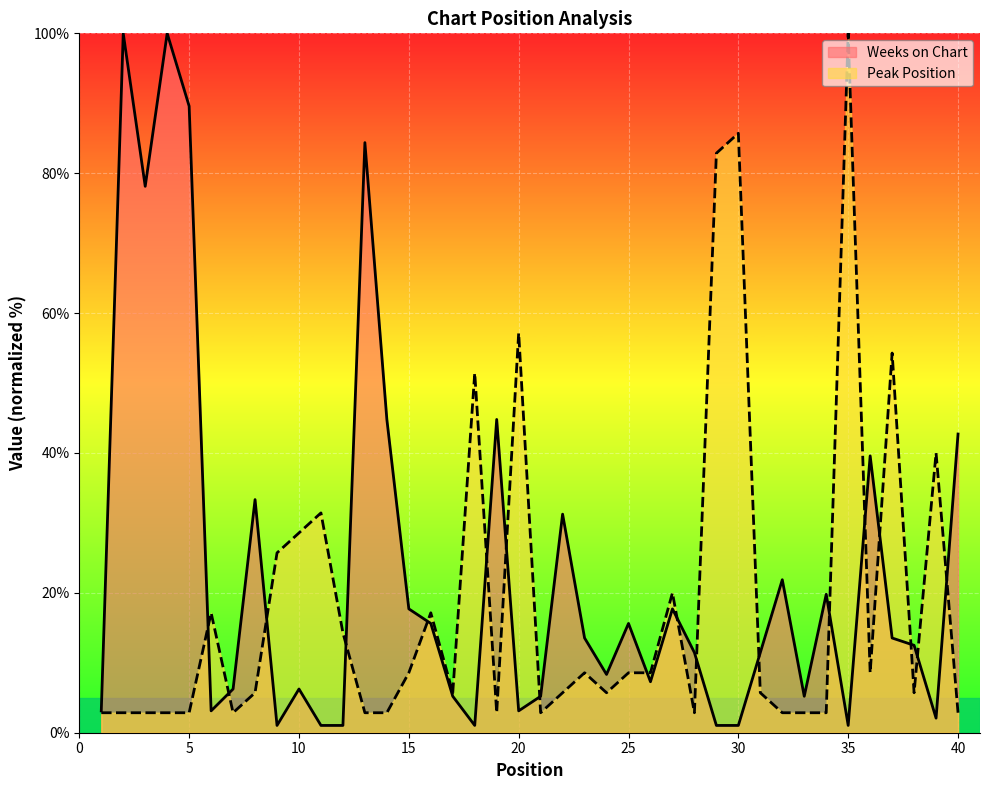

Reading left to right, list all the values displayed in this chart.

Weeks on Chart: 3.1	100.0	78.1	100.0	89.6	3.1	6.2	33.3	1.0	6.2	1.0	1.0	84.4	44.8	17.7	15.6	5.2	1.0	44.8	3.1	5.2	31.2	13.5	8.3	15.6	7.3	17.7	11.5	1.0	1.0	11.5	21.9	5.2	19.8	1.0	39.6	13.5	12.5	2.1	42.7
Peak Position: 2.9	2.9	2.9	2.9	2.9	17.1	2.9	5.7	25.7	28.6	31.4	14.3	2.9	2.9	8.6	17.1	5.7	51.4	2.9	57.1	2.9	5.7	8.6	5.7	8.6	8.6	20.0	2.9	82.9	85.7	5.7	2.9	2.9	2.9	100.0	8.6	54.3	5.7	40.0	2.9